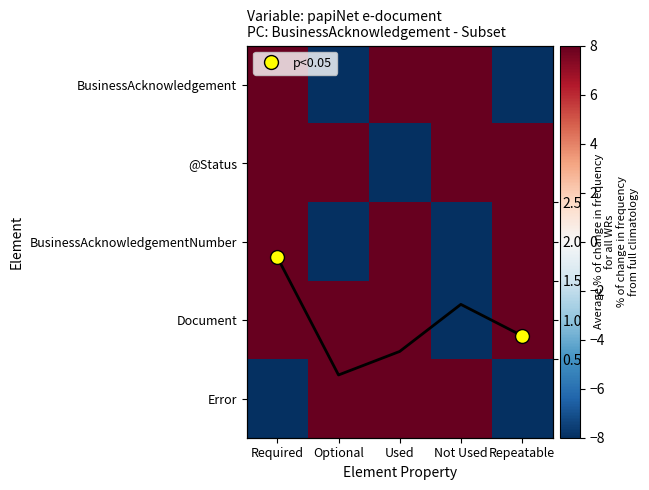

What is the greatest value displayed?

8